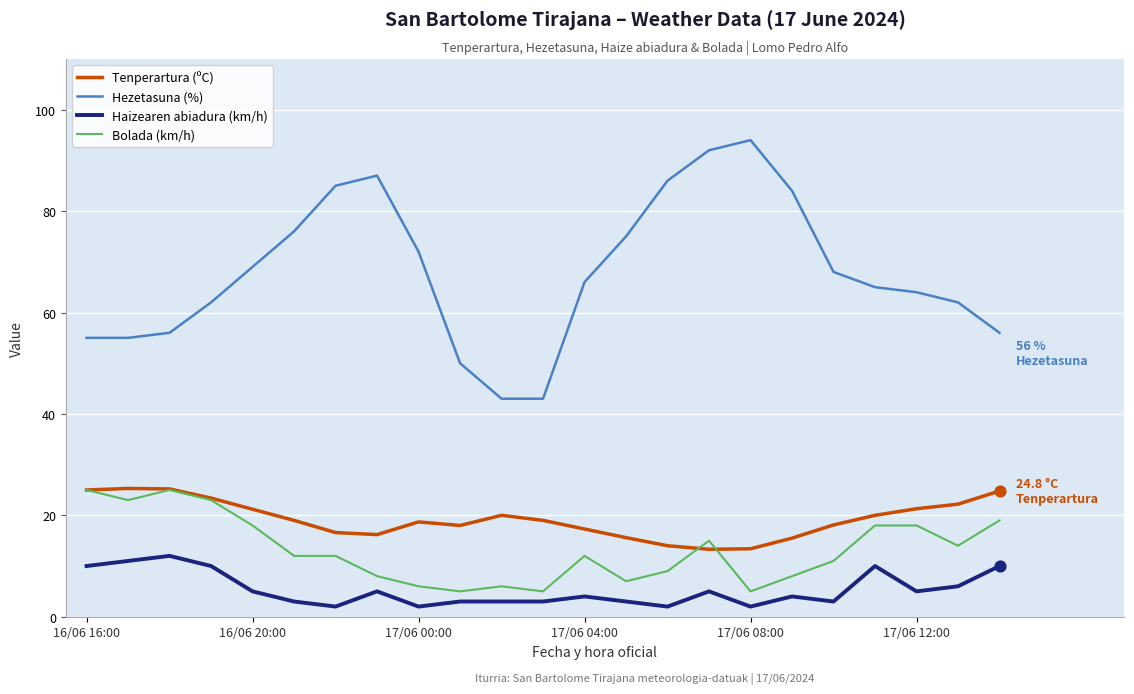

Which series has the largest range (max minus min)?

Hezetasuna (%)